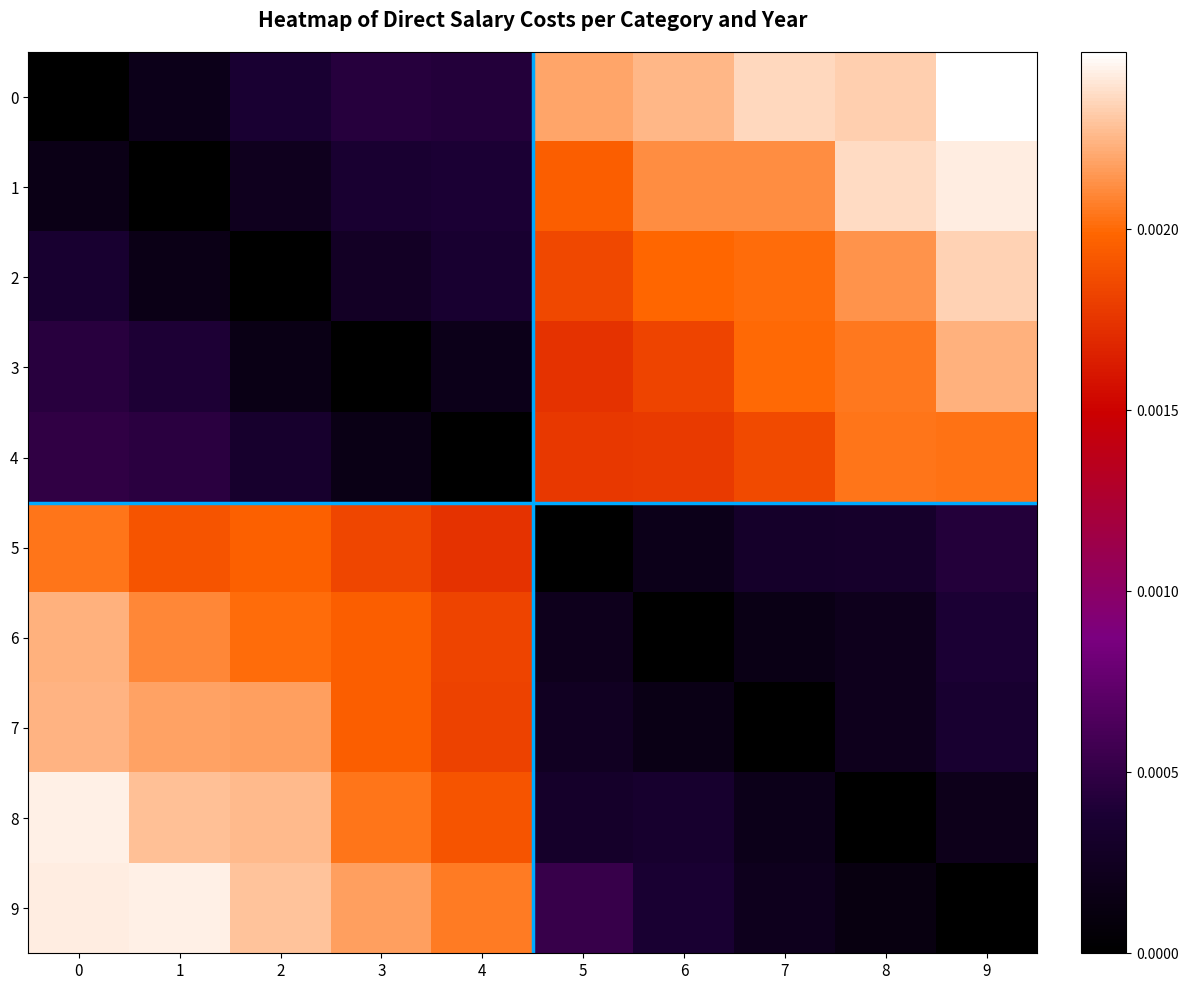

Rank the series at 5 from highest to lowest value.

0, 1, 2, 4, 3, 9, 8, 7, 6, 5